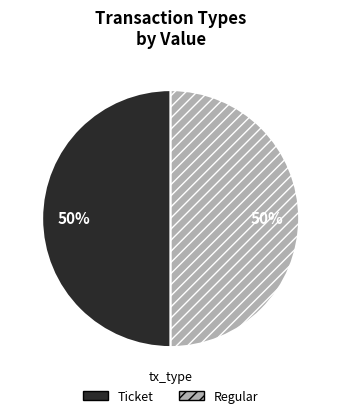

True or false: Regular accounts for 38% of the total.

False